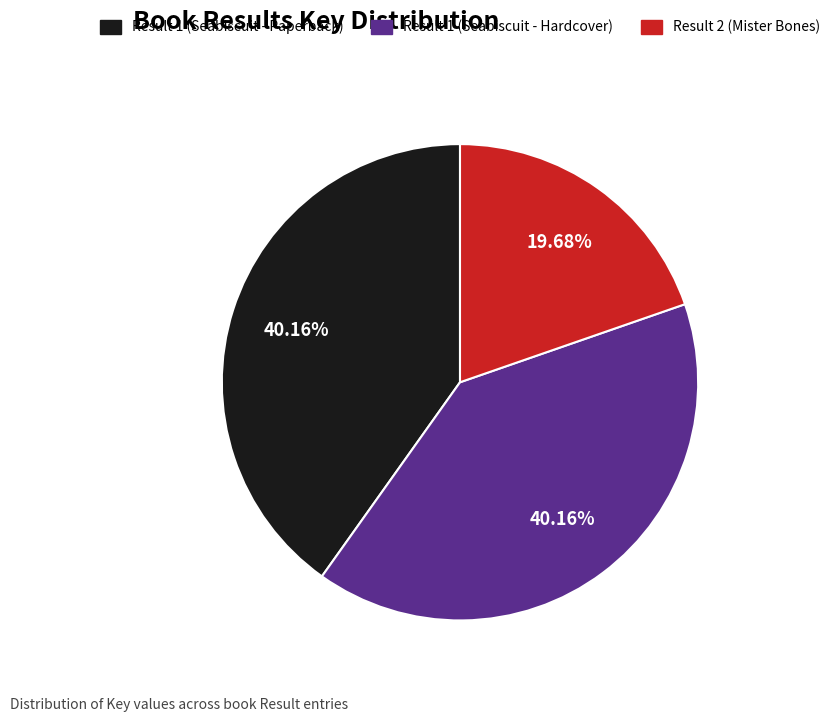

To the nearest percent, what is the average slice percentage?

33%